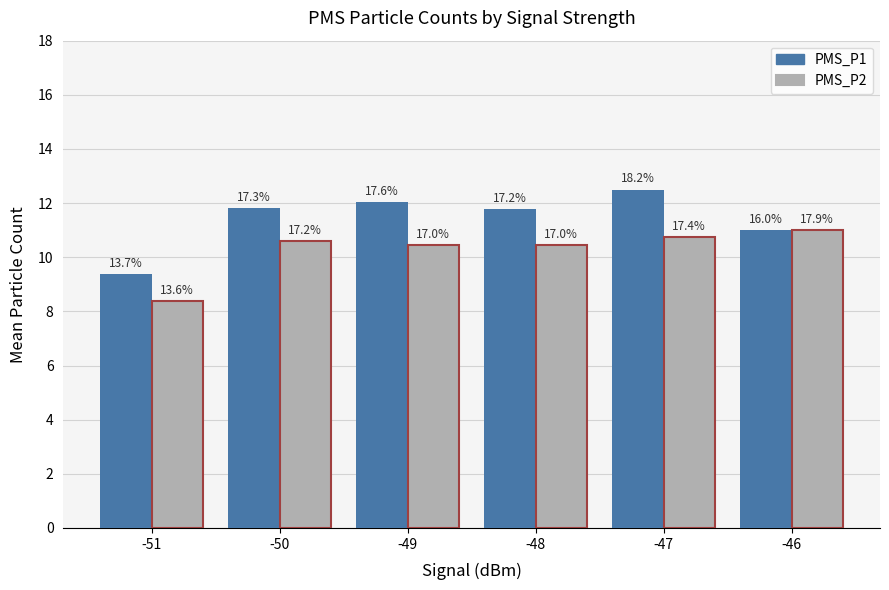

Are the bars horizontal?

No